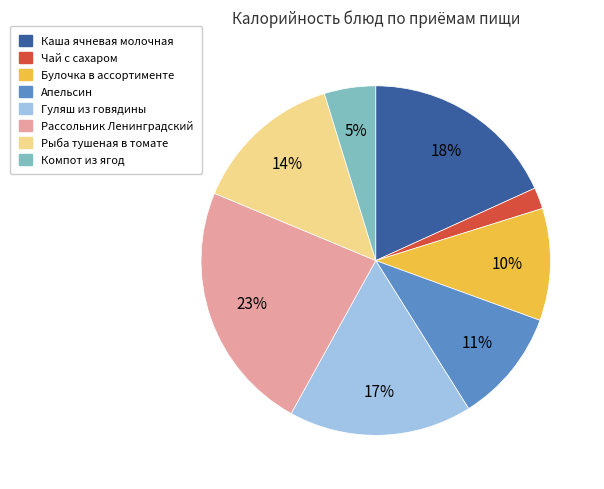

To the nearest percent, what is the average slice percentage?

12%